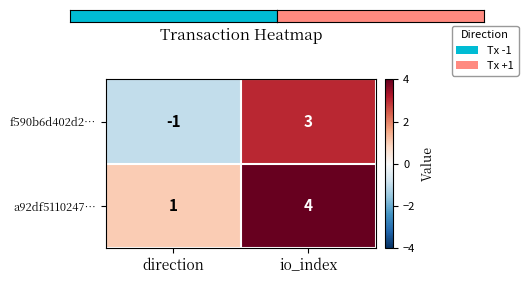

Which series has the largest total across all categories?

a92df5110247…